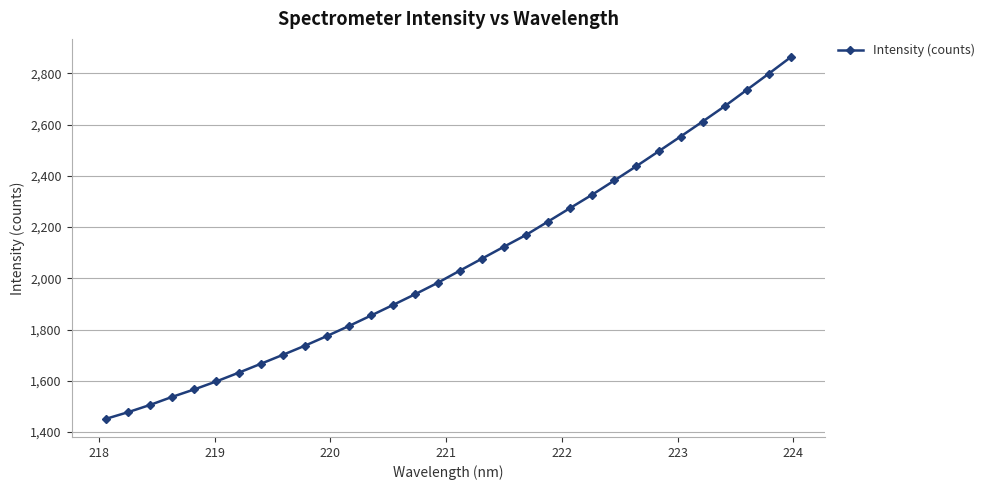

What is the greatest value displayed?

2863.6